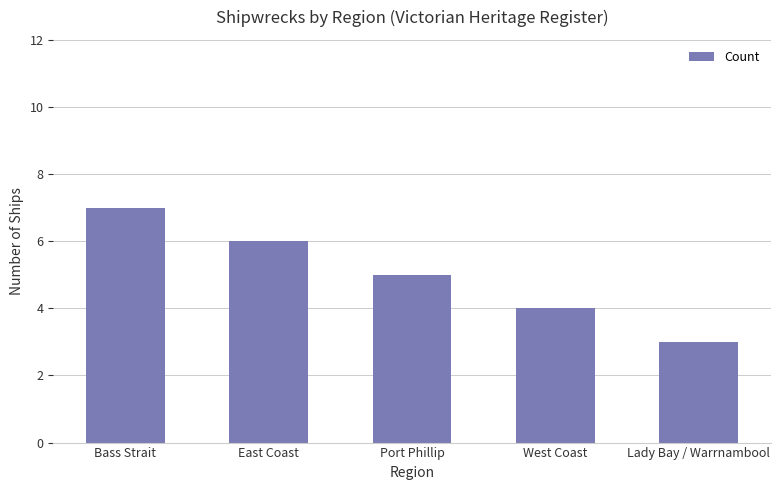

Are the bars horizontal?

No